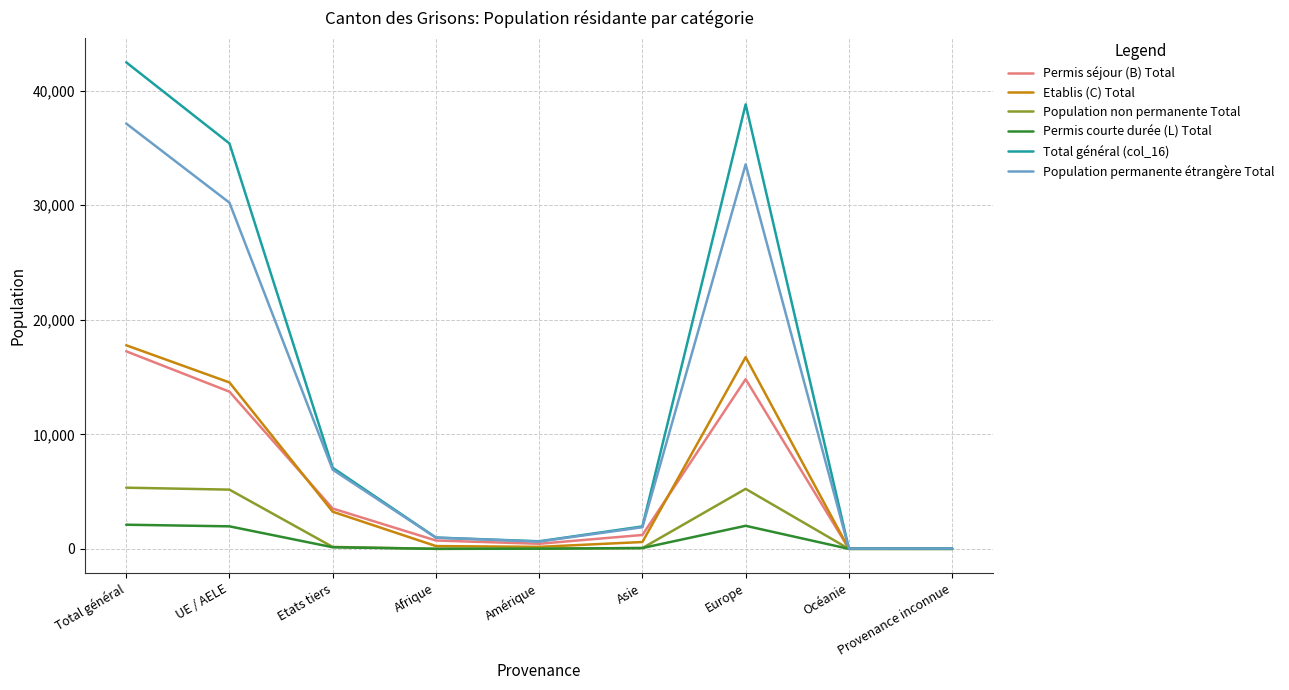

Which series has the widest spread of values?

Total général (col_16)